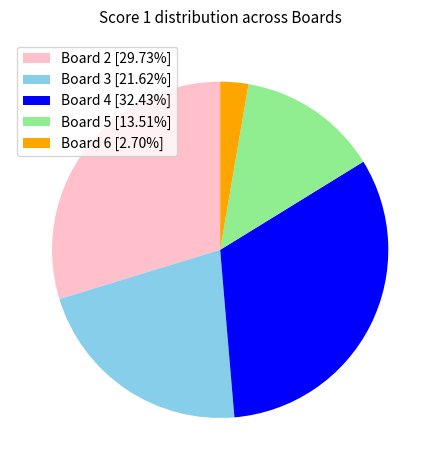

Does Board 6 [2.70%] account for over 50% of the chart?

No